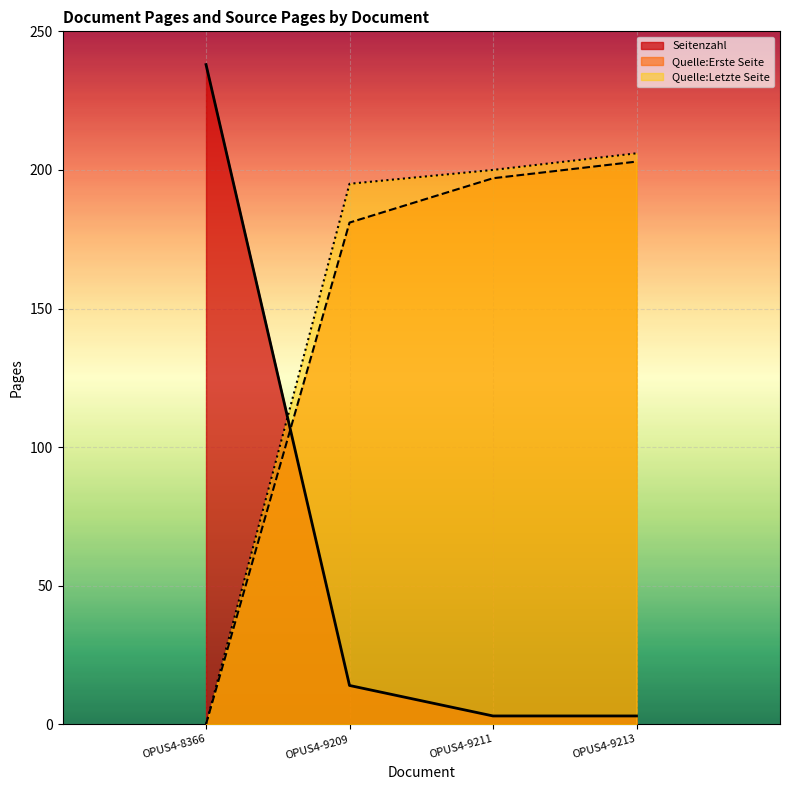

Is the value of Quelle:Erste Seite at OPUS4-9209 greater than the value of Seitenzahl at OPUS4-8366?

No